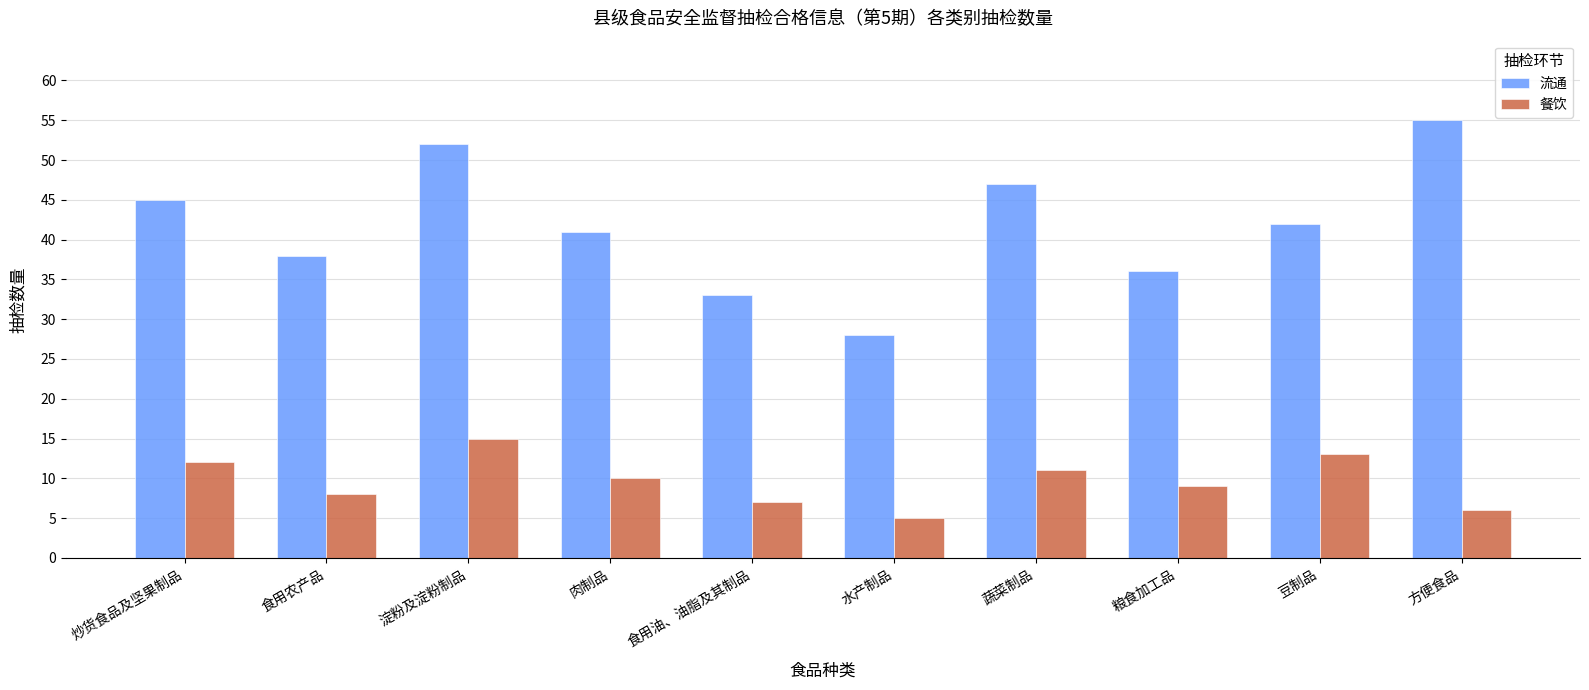

How many categories are shown in the chart?

10